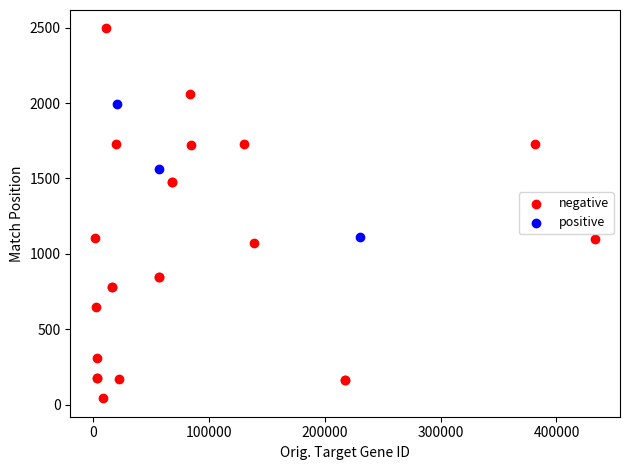

Which series has the widest spread of Y values?

negative